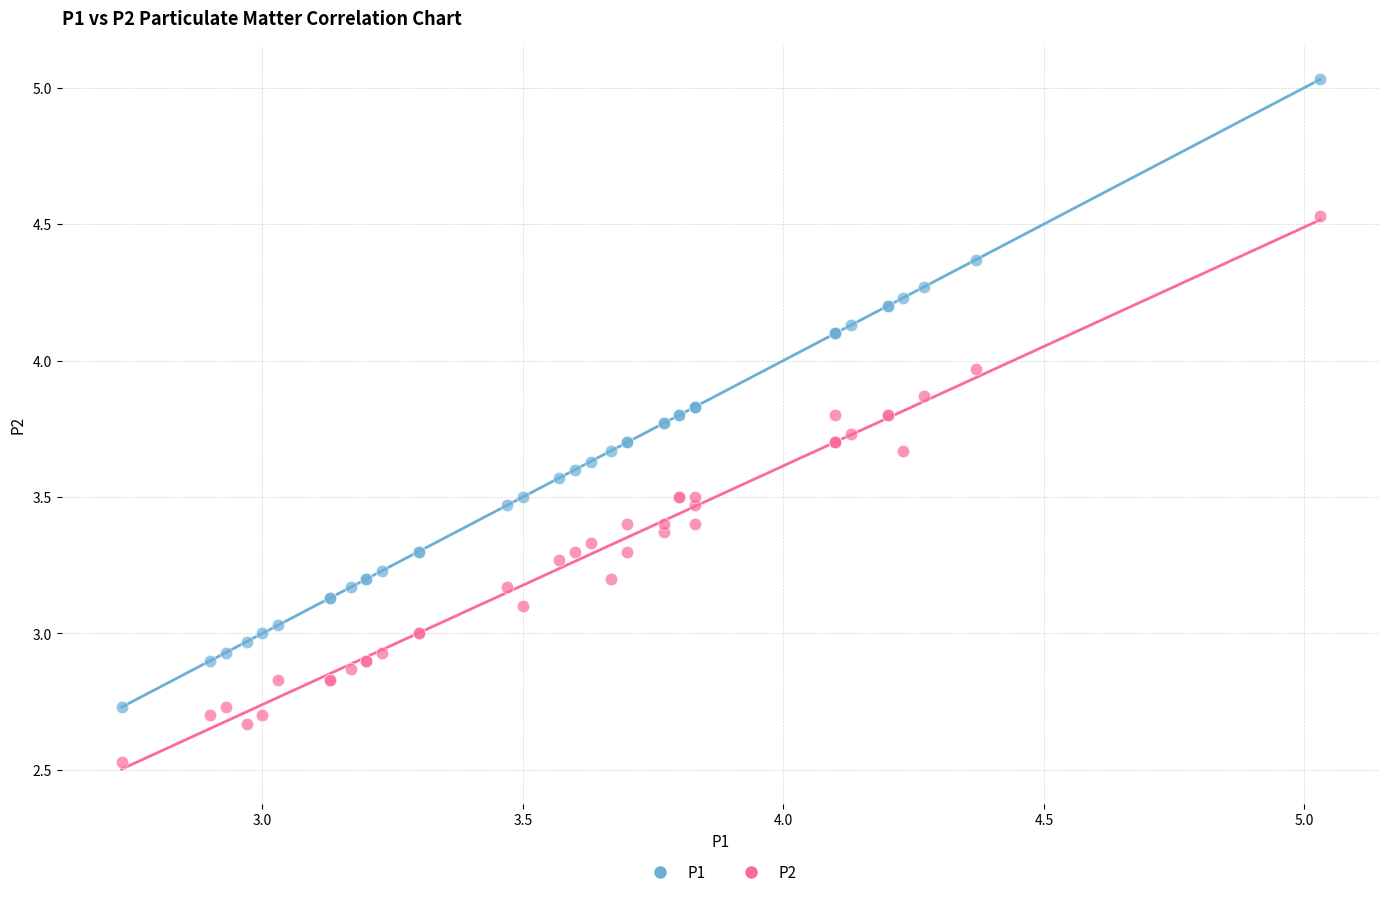

Which series has the widest spread of Y values?

P1